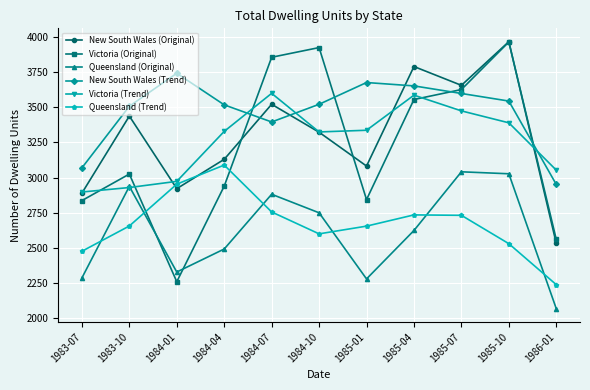

What is the highest value of the Victoria (Original) series?

3966